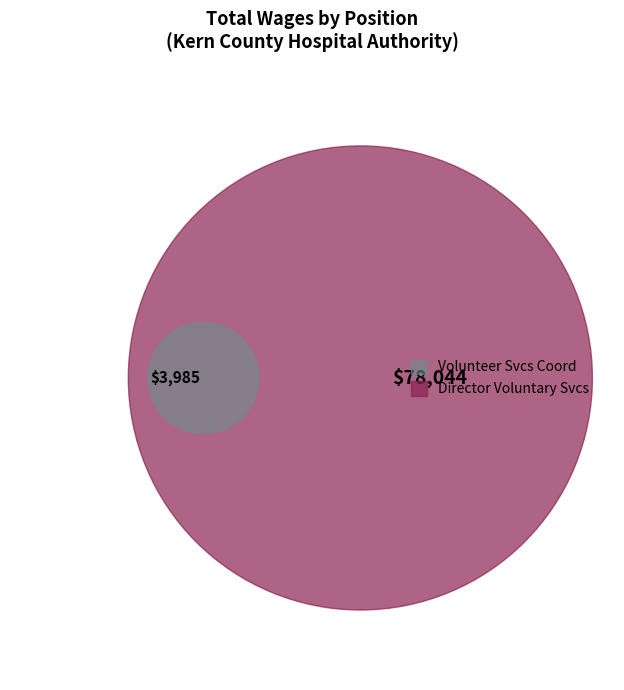

What is the smallest slice in the pie chart?

Volunteer Svcs Coord